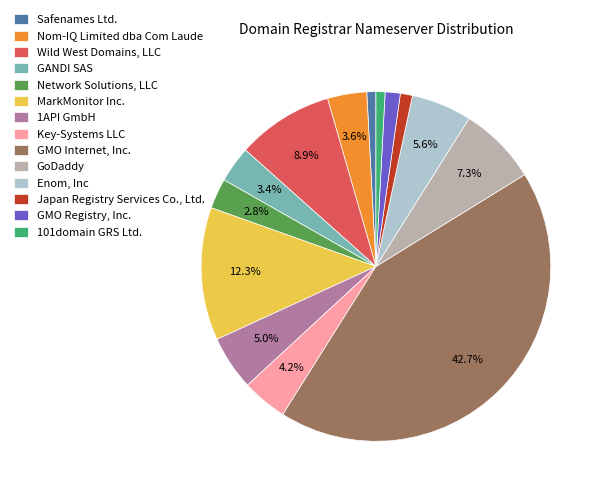

The GMO Registry, Inc. slice represents 15% of the pie. True or false?

False